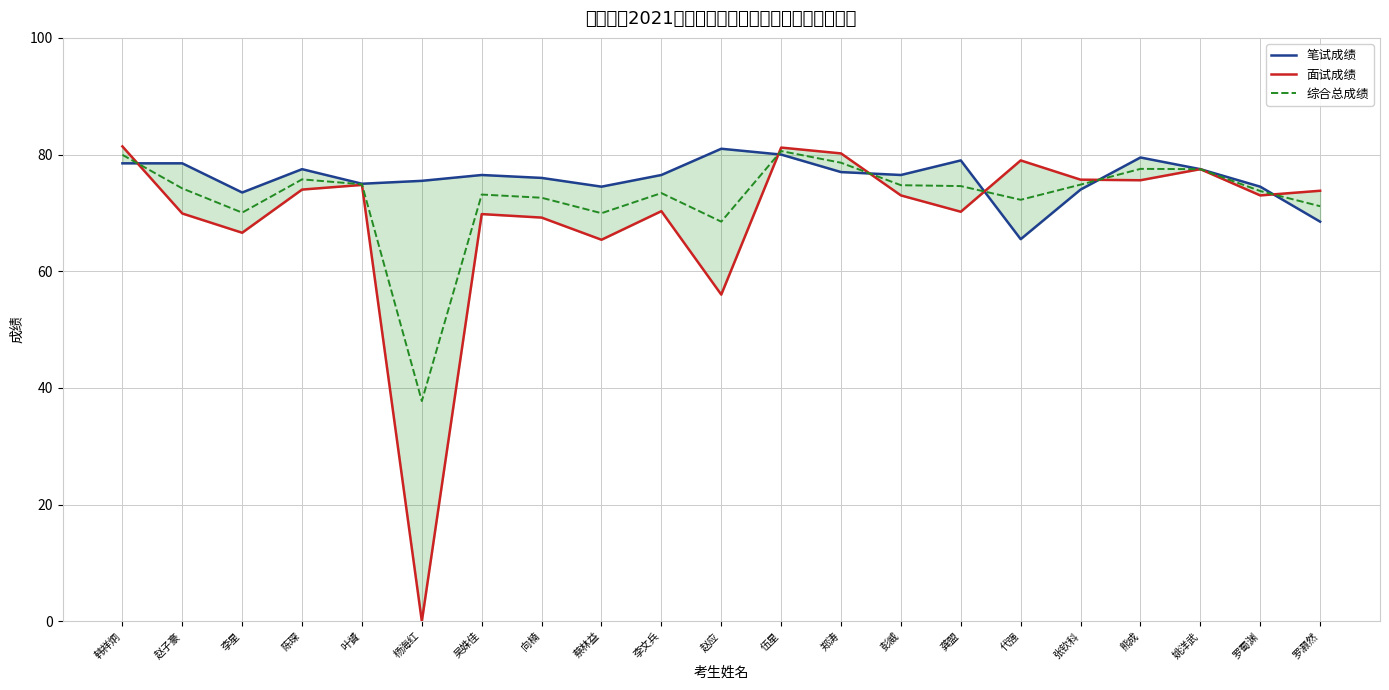

Between which two adjacent categories do 综合总成绩 and 笔试成绩 first intersect?

韩祥炯 and 赵子豪